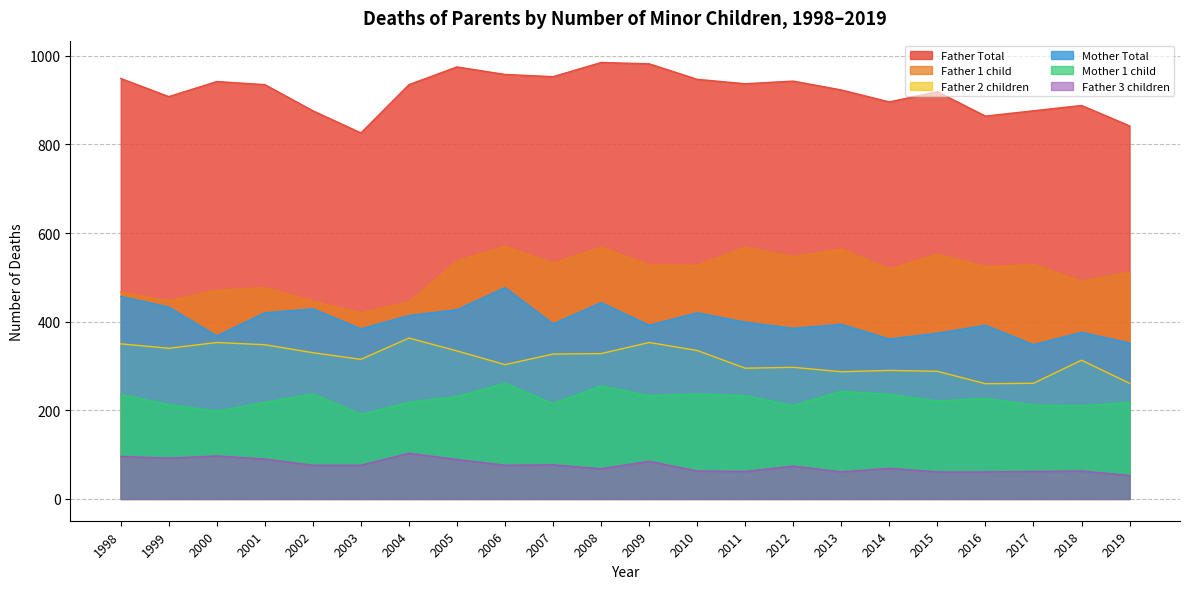

What is the approximate value of Father 2 children at 2014, to the nearest 5?

290